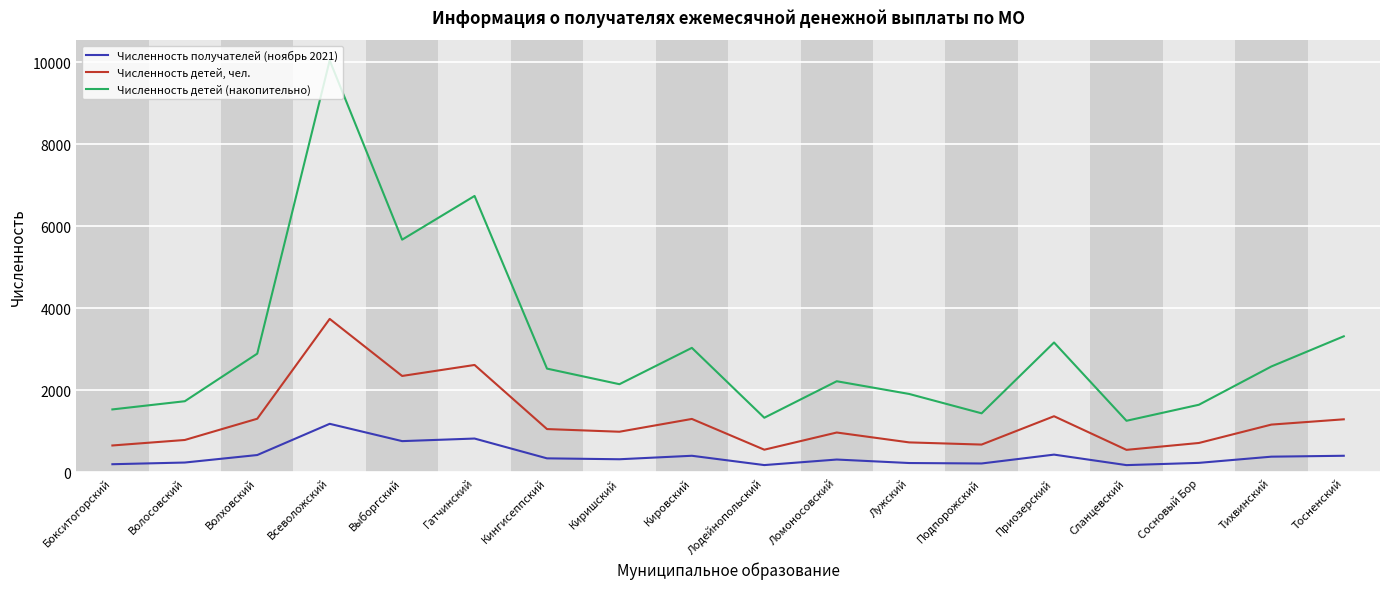

What is the total value across all series at Тихвинский?

4121